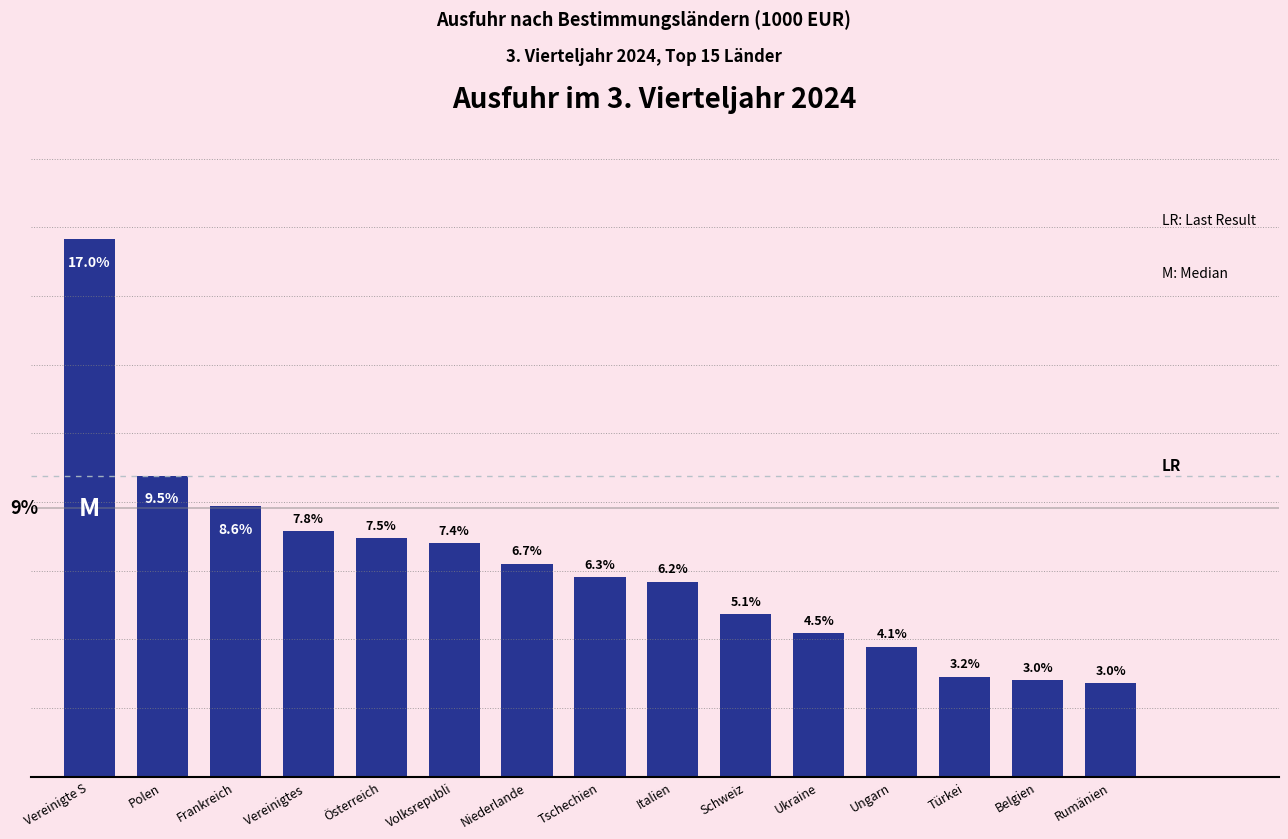

Which label corresponds to the largest value in the chart?

Vereinigte S